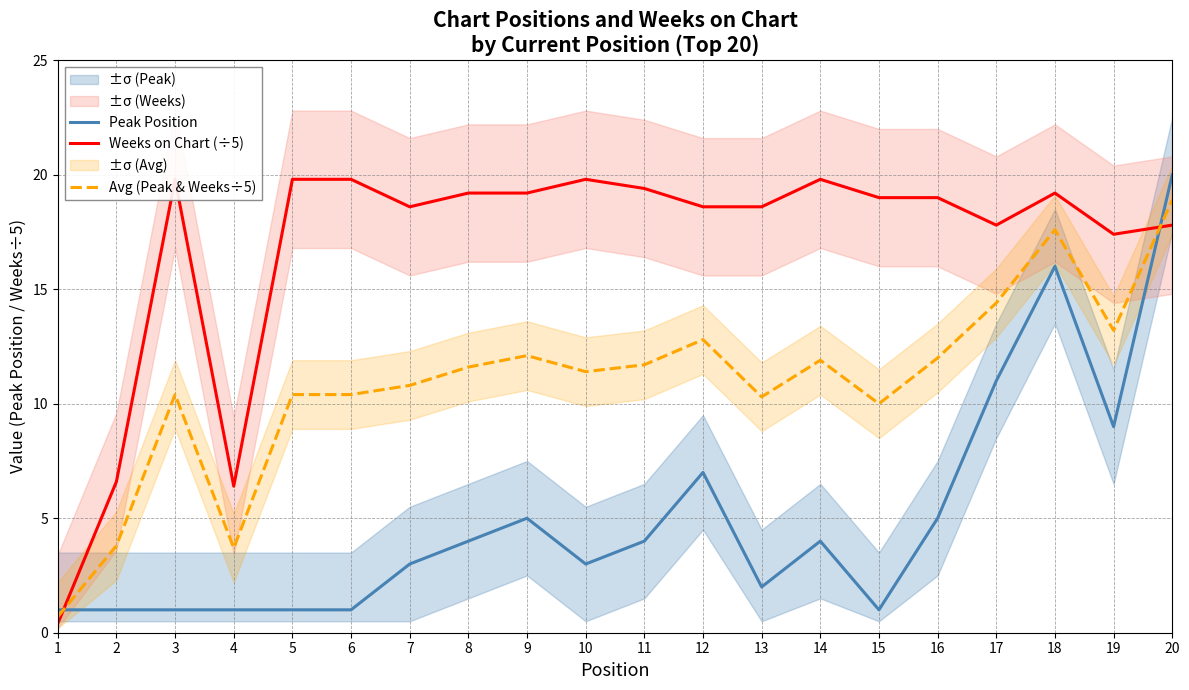

True or false: Peak Position and Weeks on Chart (÷5) cross at least once.

True